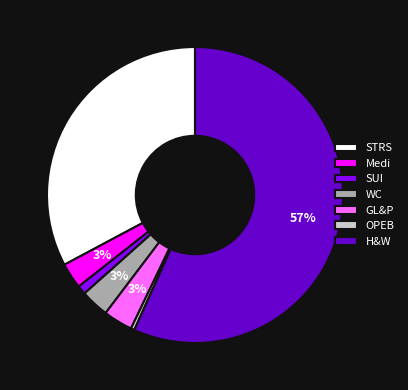

Is there a majority slice in this chart?

Yes